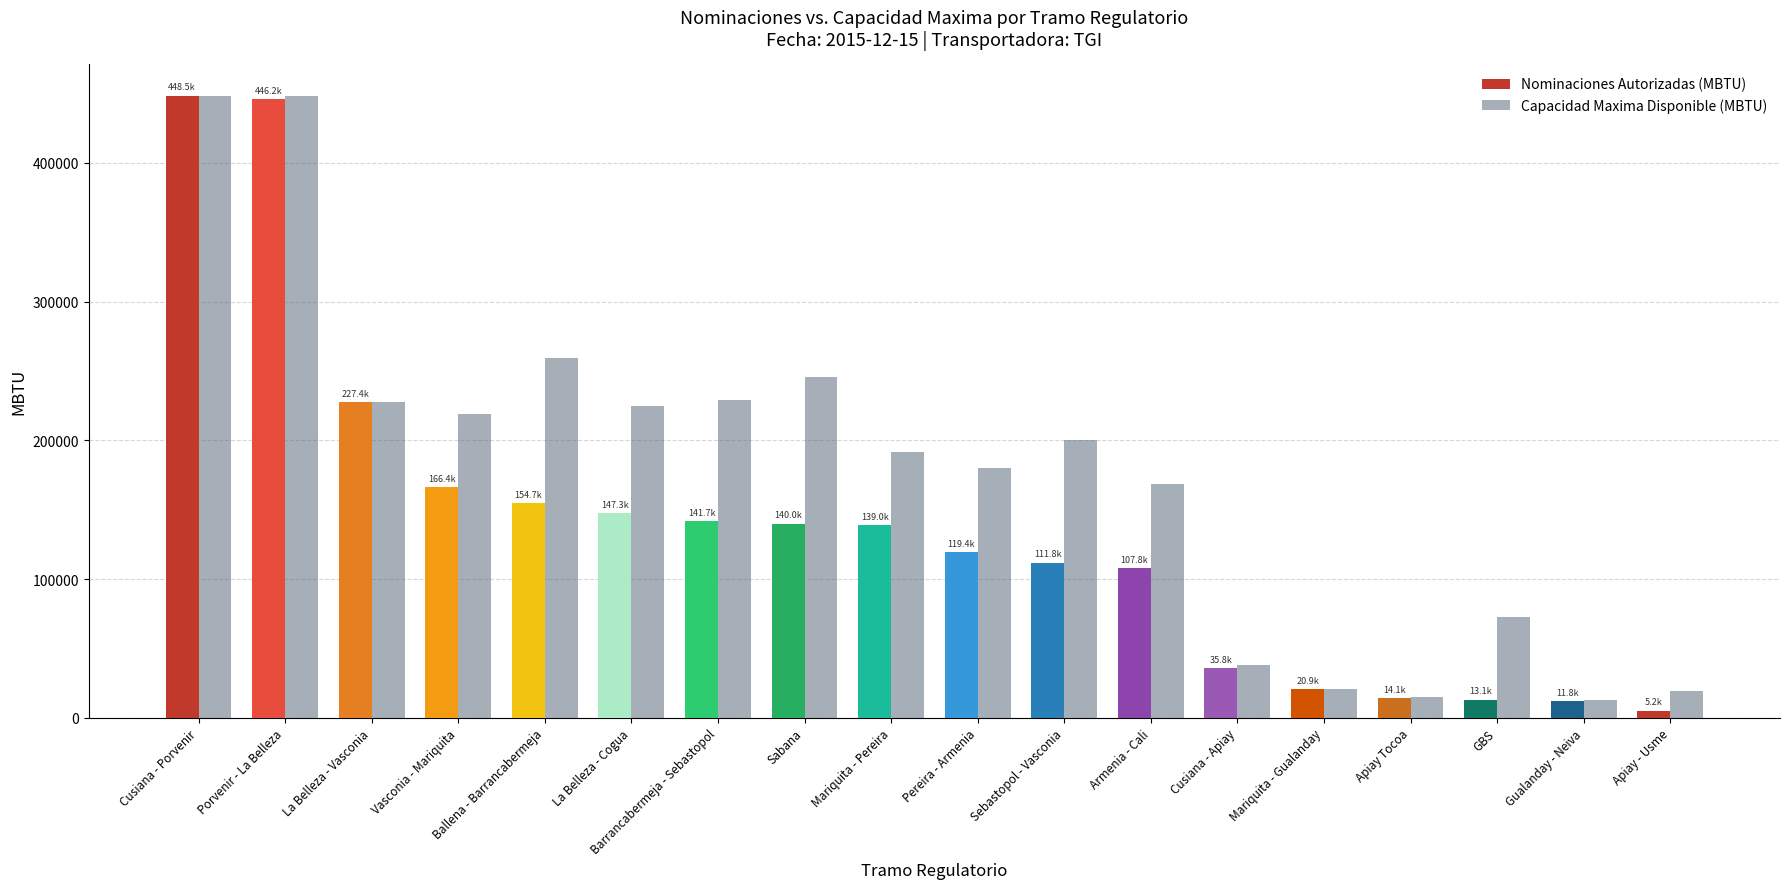

What position from the right is Cusiana - Porvenir?

18